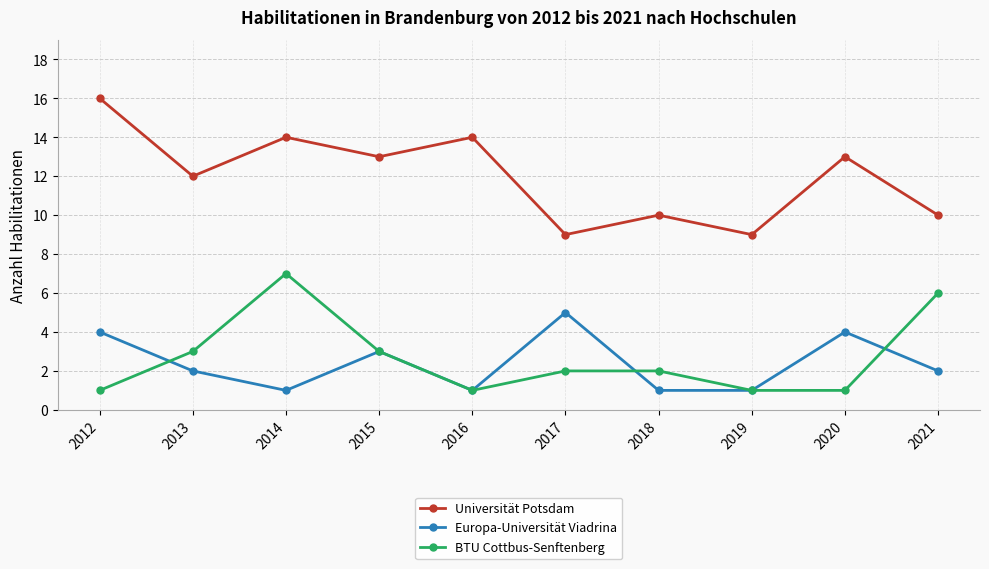

What is the difference between the highest and lowest values at 2012?

15